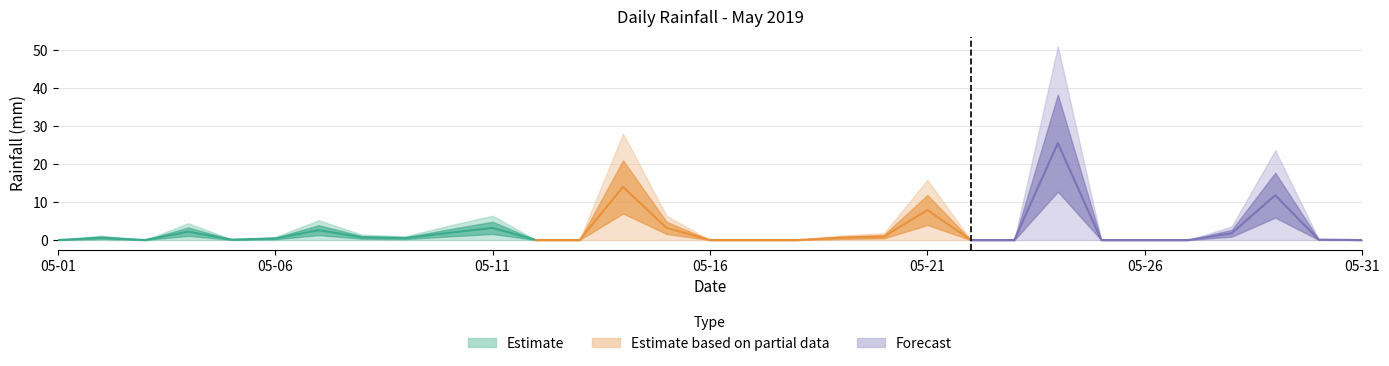

The value at 2019-05-29 is 23.6. True or false?

True